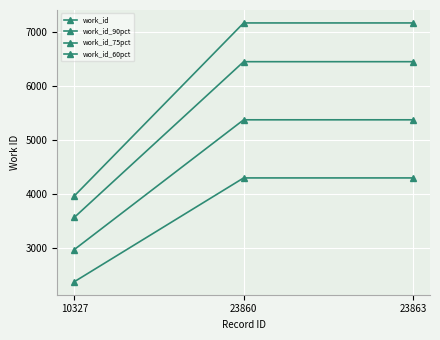

How many lines are shown in the chart?

4